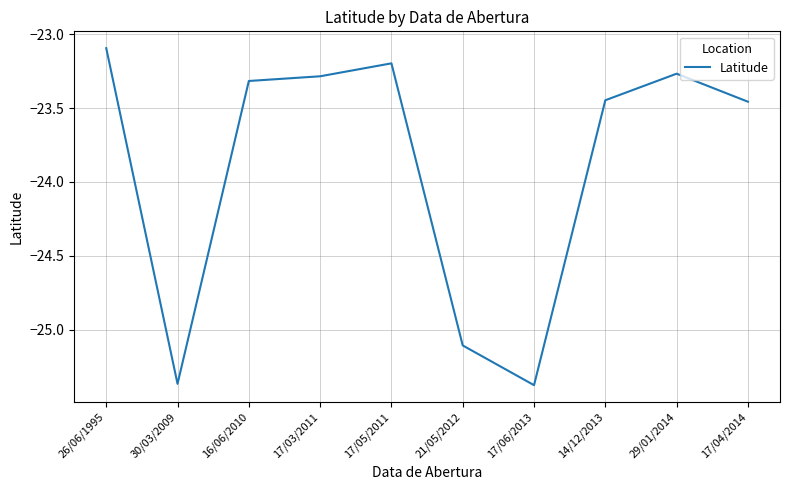

The chart shows a value of -14.8 at 17/06/2013. True or false?

False